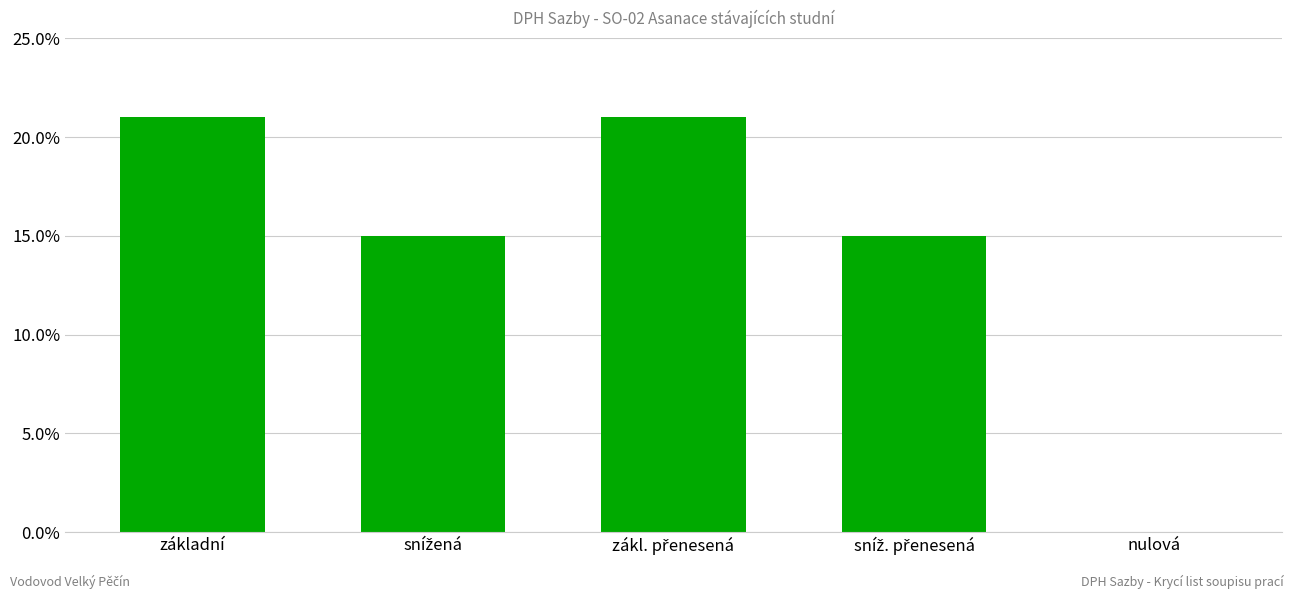

The value at sníž. přenesená is 0.2. True or false?

False